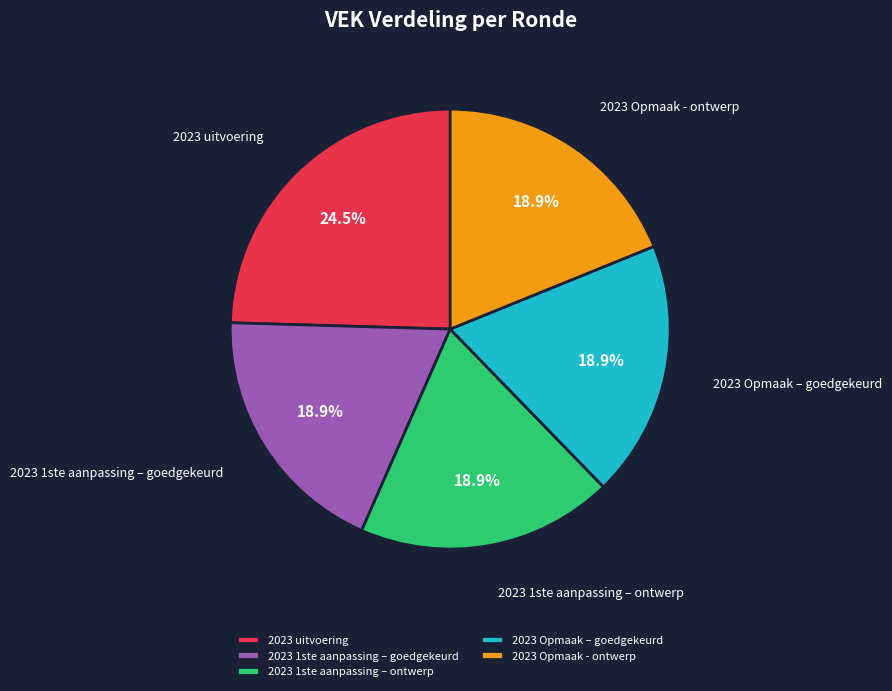

Do 2023 Opmaak - ontwerp and 2023 uitvoering together represent more than half of the pie?

No